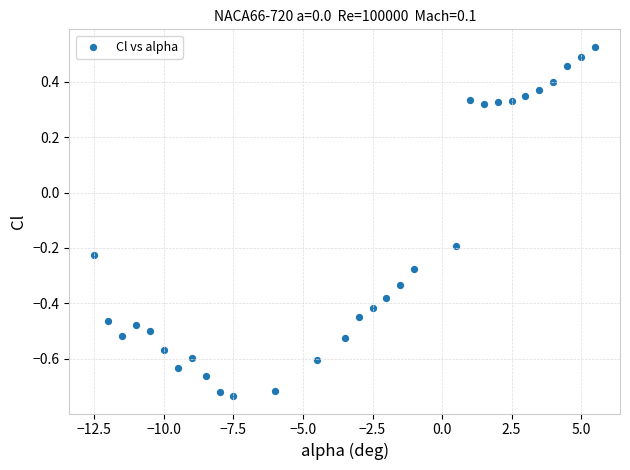

What is the range of Y values (max minus min)?

1.3